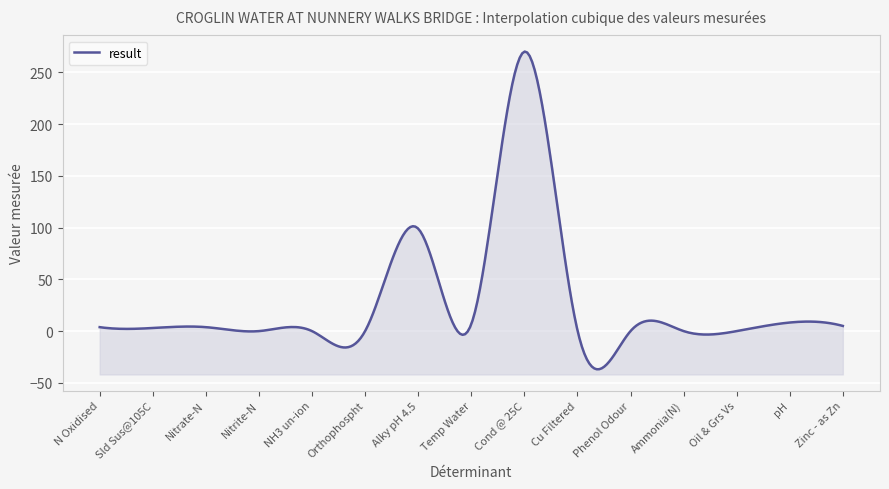

What is the sum of the values at Nitrite-N and Cu Filtered?

1.0